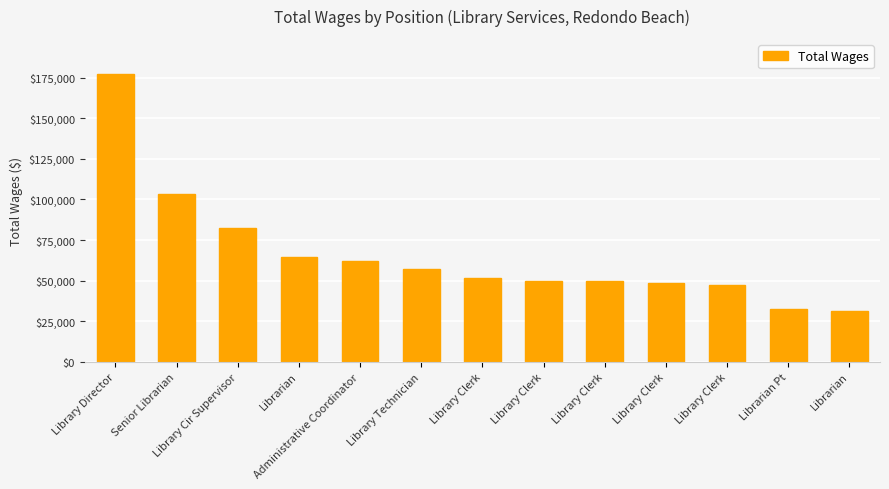

Which category has the lowest value across all series?

Librarian